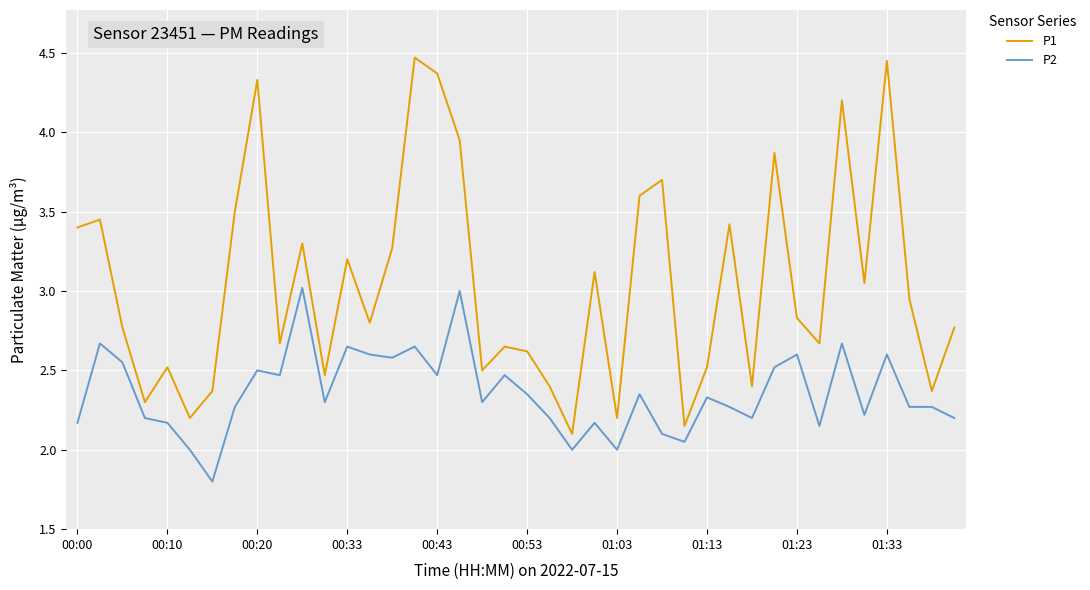

What is the smallest value displayed?

1.8